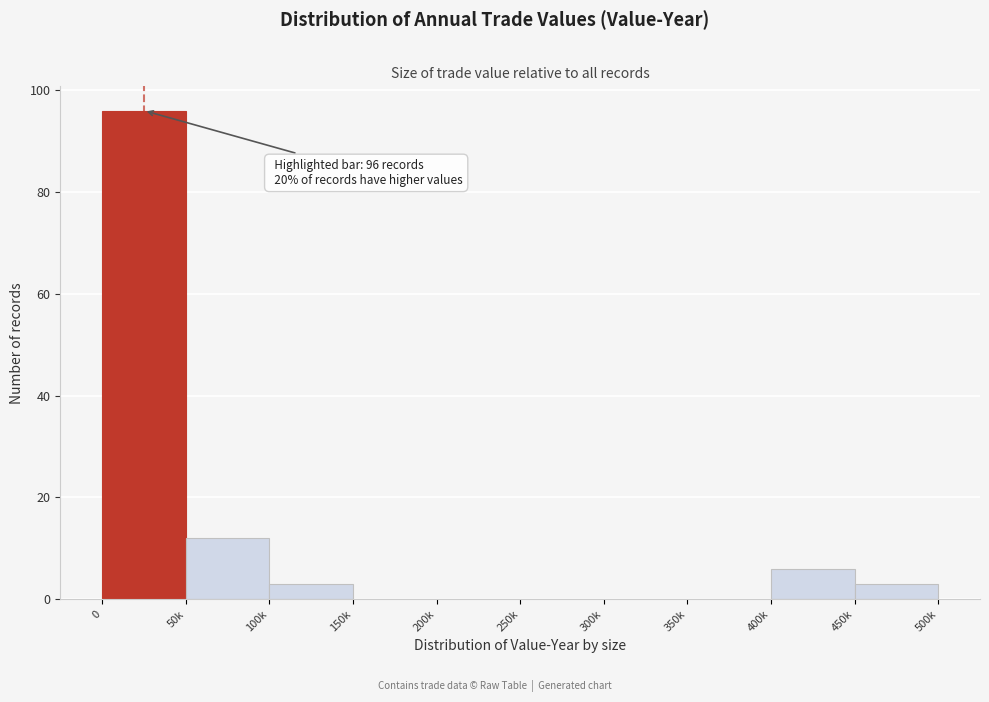

Reading left to right, transcribe all the data shown in this chart.

0=96	50k=12	100k=3	150k=0	200k=0	250k=0	300k=0	350k=0	400k=6	450k=3